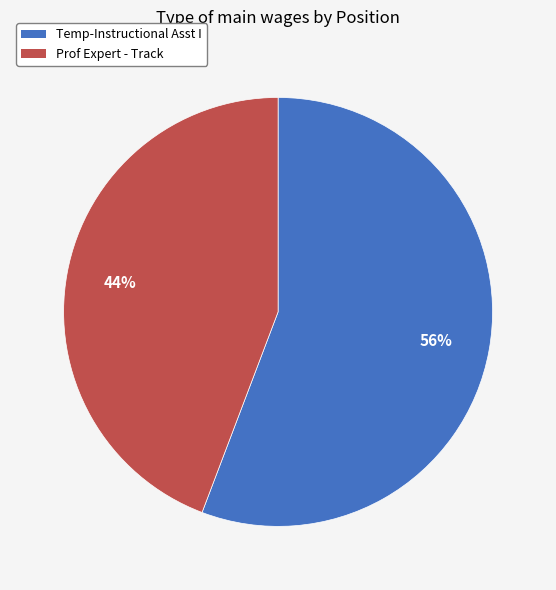

Rank the categories by value from lowest to highest.

Prof Expert - Track, Temp-Instructional Asst I